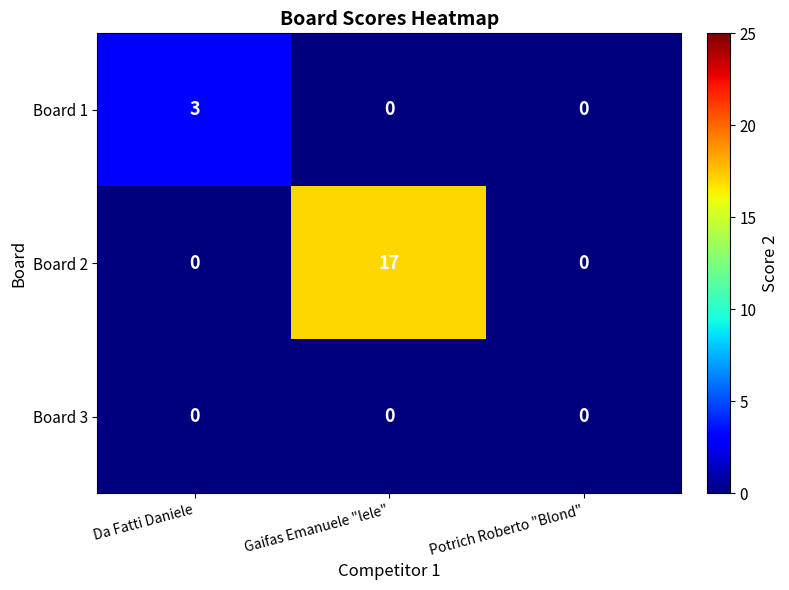

Which series has the widest spread of values?

Board 2